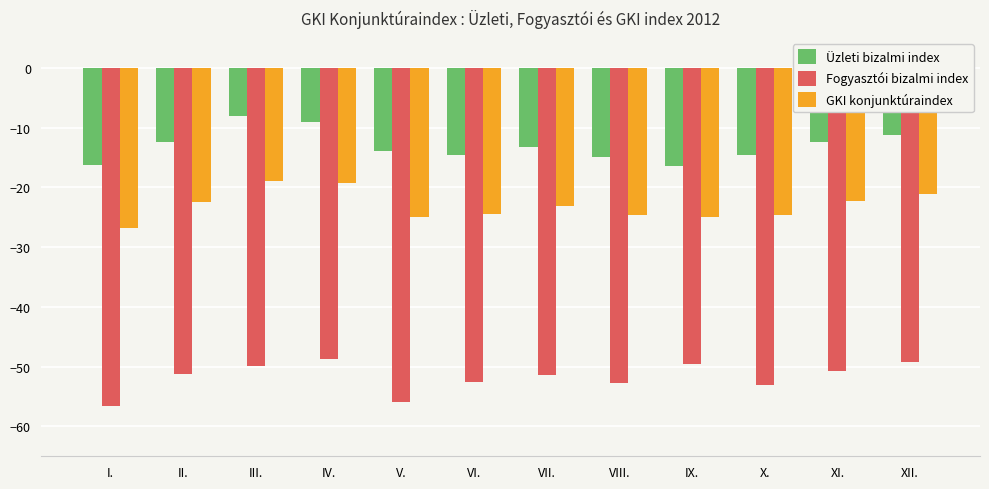

The GKI konjunktúraindex series shows -24.5 at VI.. True or false?

True